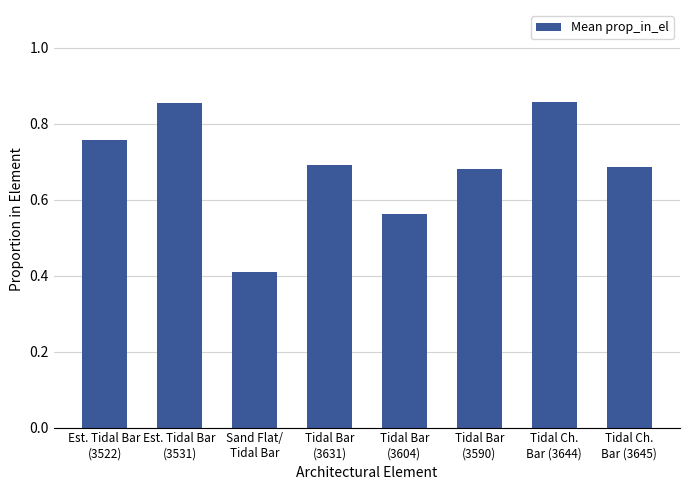

Are the bars grouped side by side (vs. stacked)?

No